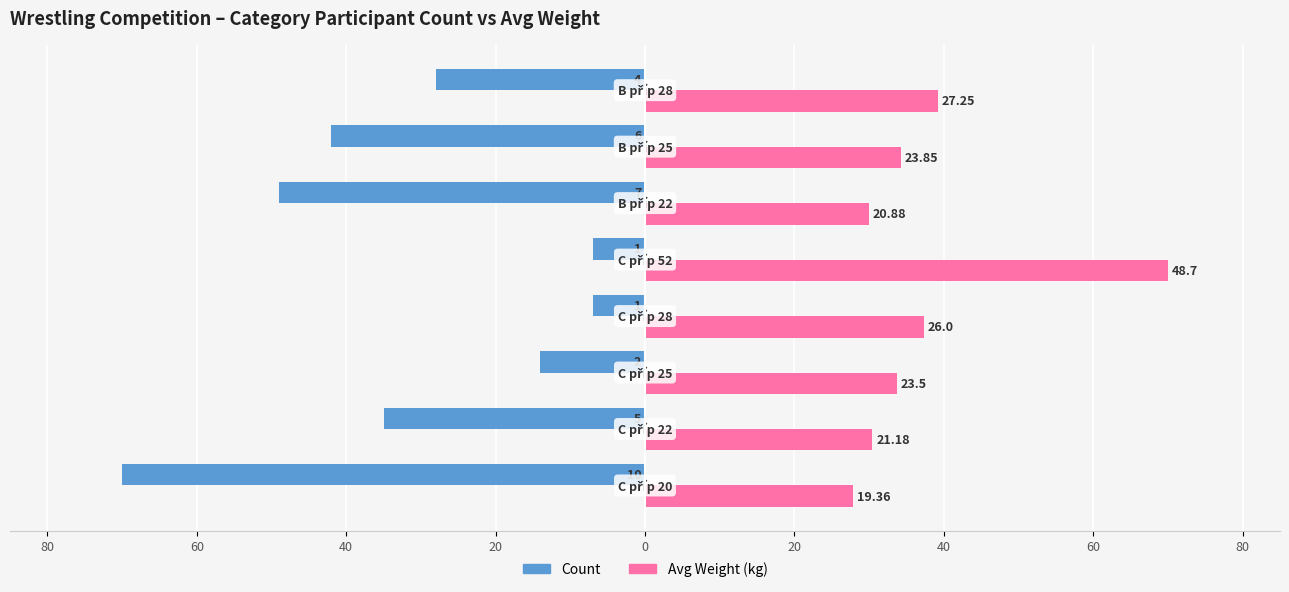

Rank the series by their average value, from lowest to highest.

Count, Avg Weight (kg)